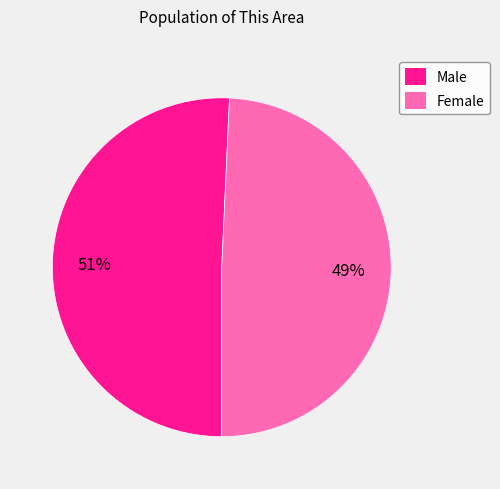

True or false: Female accounts for 57% of the total.

False